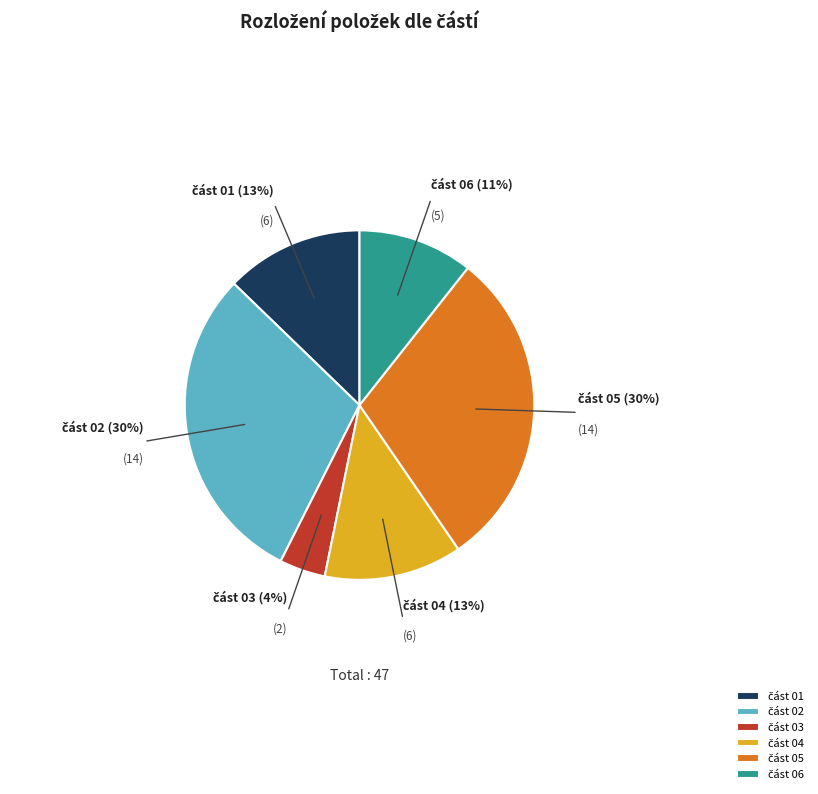

Does any single category account for the majority?

No